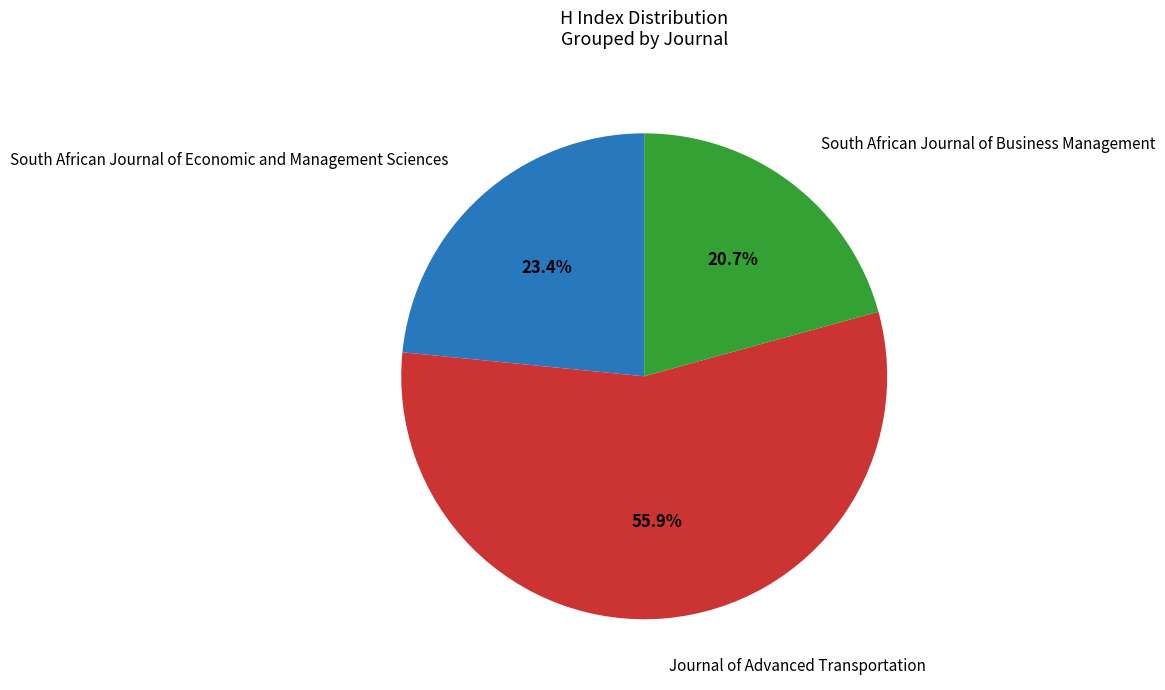

True or false: Journal of Advanced Transportation accounts for 56% of the total.

True